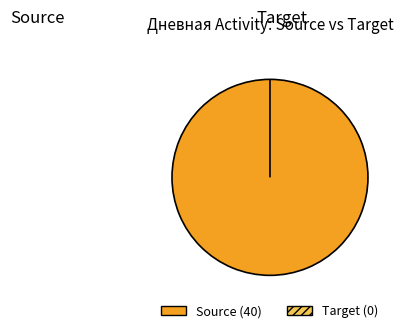

Is there a majority slice in this chart?

No